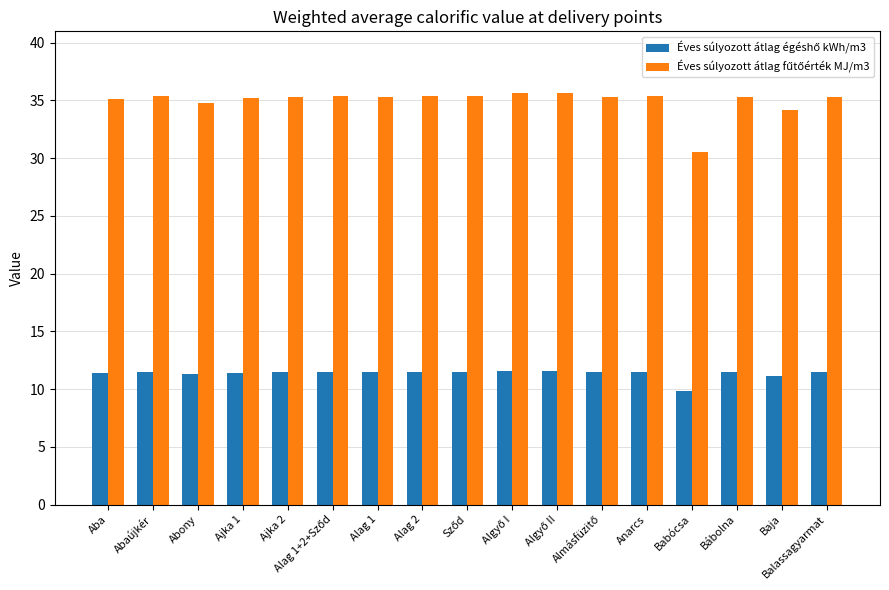

What is the maximum value shown in the chart?

35.6